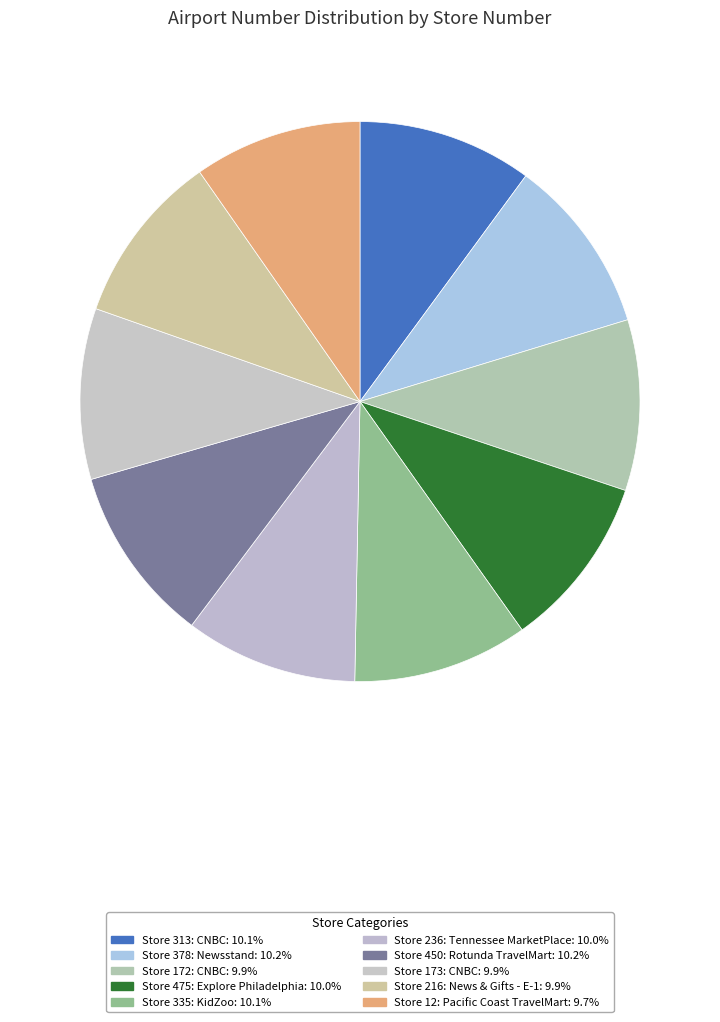

Is there a majority slice in this chart?

No